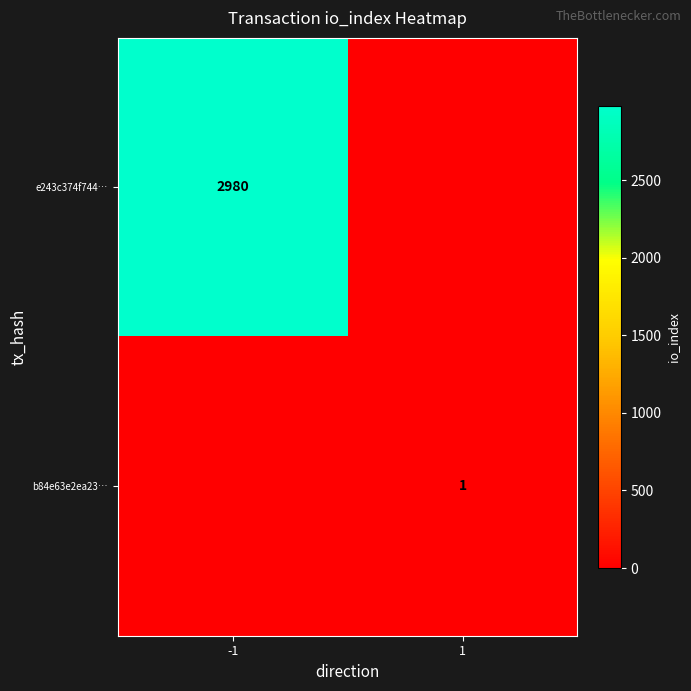

At which category does the chart reach its minimum across all series?

1